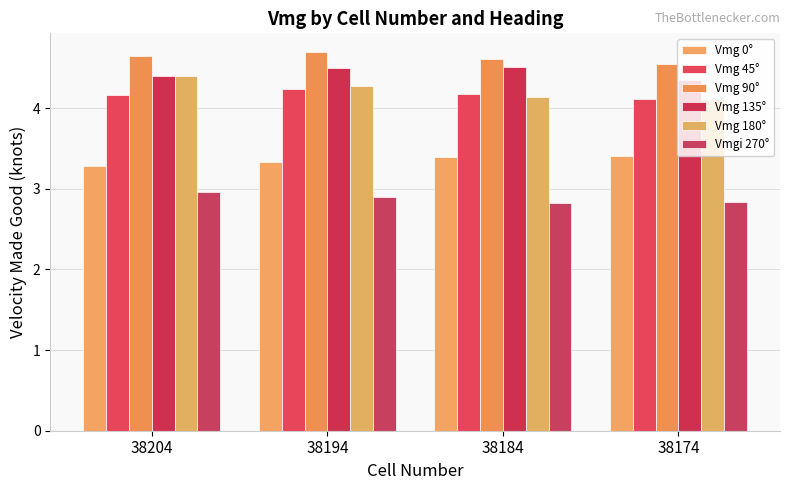

At which label does Vmg 135° reach its peak?

38184